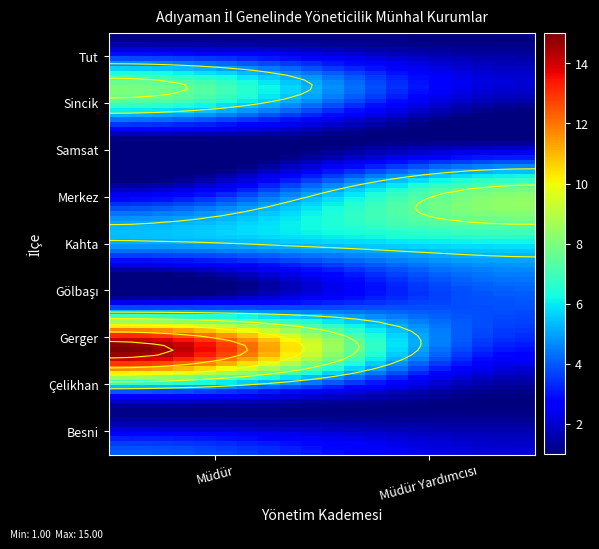

What is the maximum value shown in the chart?

15